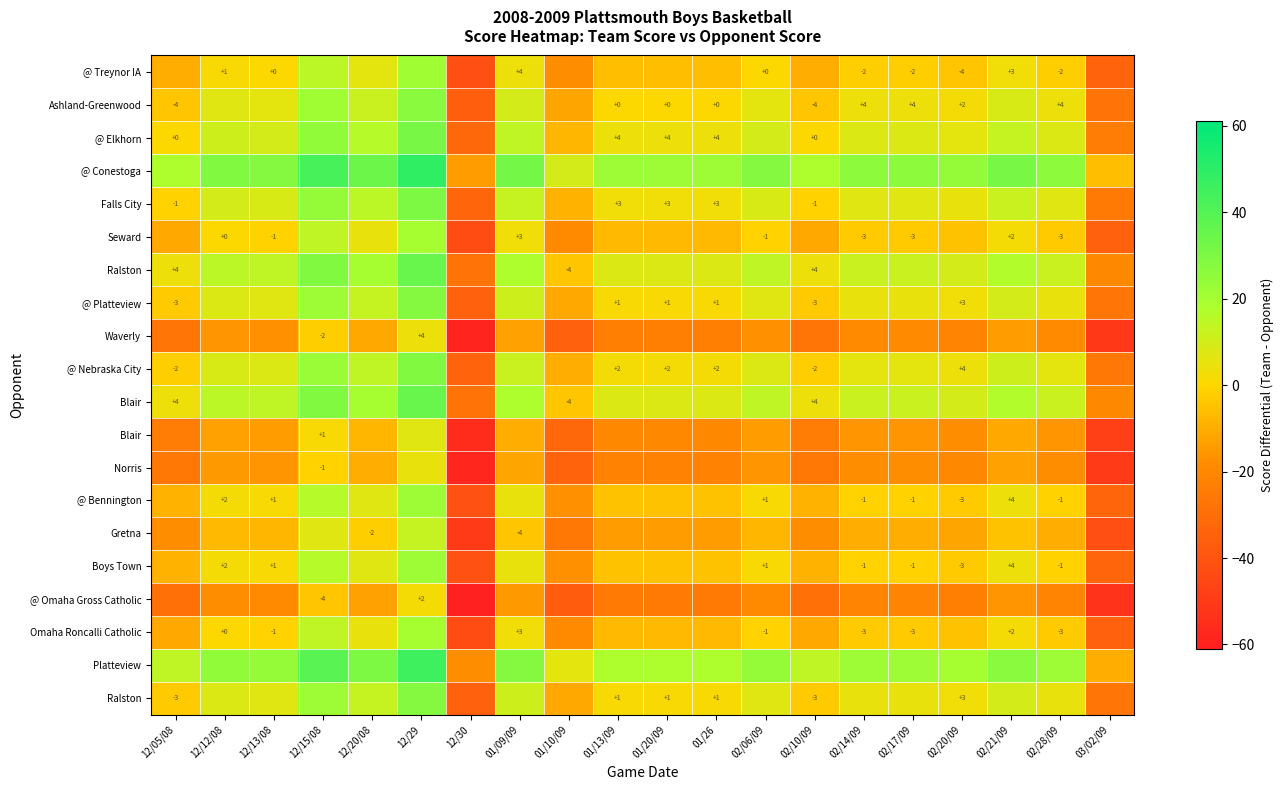

What is the maximum value shown in the chart?

49